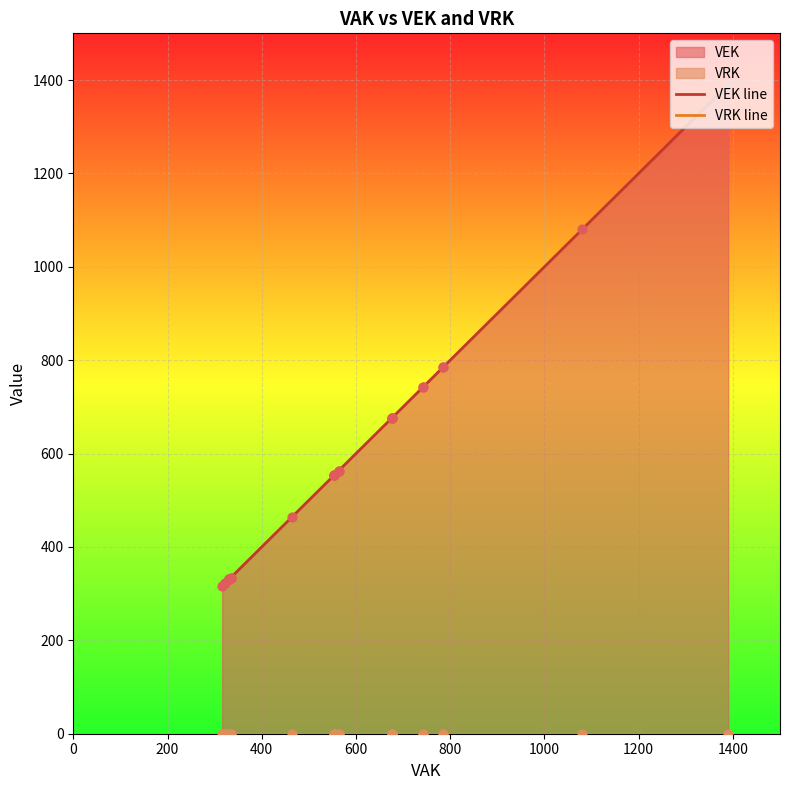

Is the value of VEK line at 1000 greater than the value of VRK line at 9?

Yes